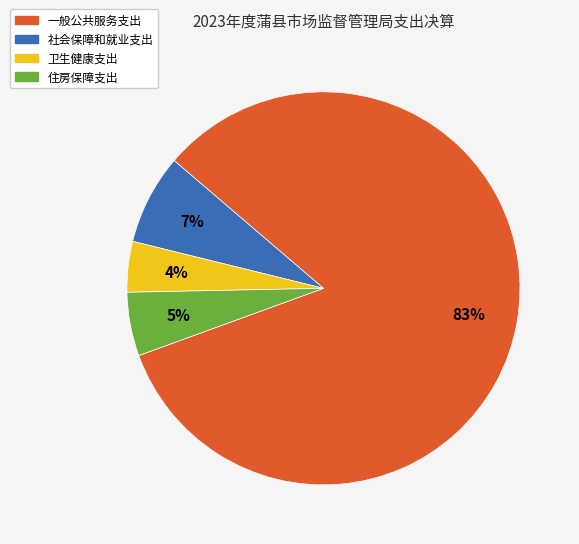

To the nearest percent, what percentage of the pie is 卫生健康支出?

4%